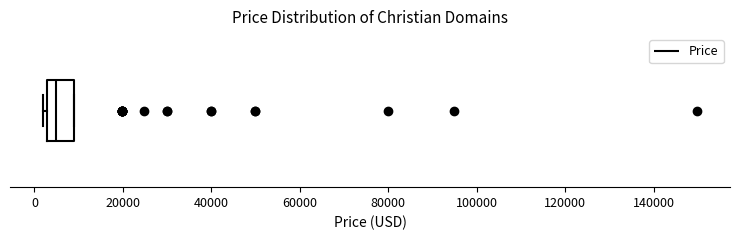

Transcribe this box plot: give where the median line is, the range the box spans, and where the two whiskers end, as read against the x-axis. The values are not printed on the chart, so give them approximately, as read against the axis.

median 4000, box 2000 to 8000, whiskers 2000 (just left of the box's left edge) to 8000